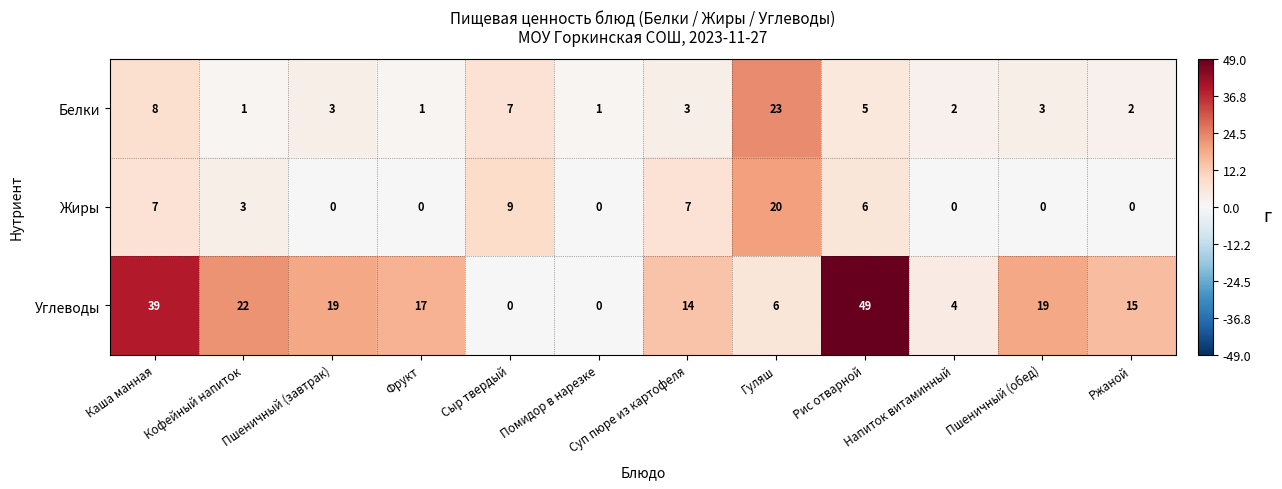

Read the Белки value at Пшеничный (обед), to the nearest 5.

5